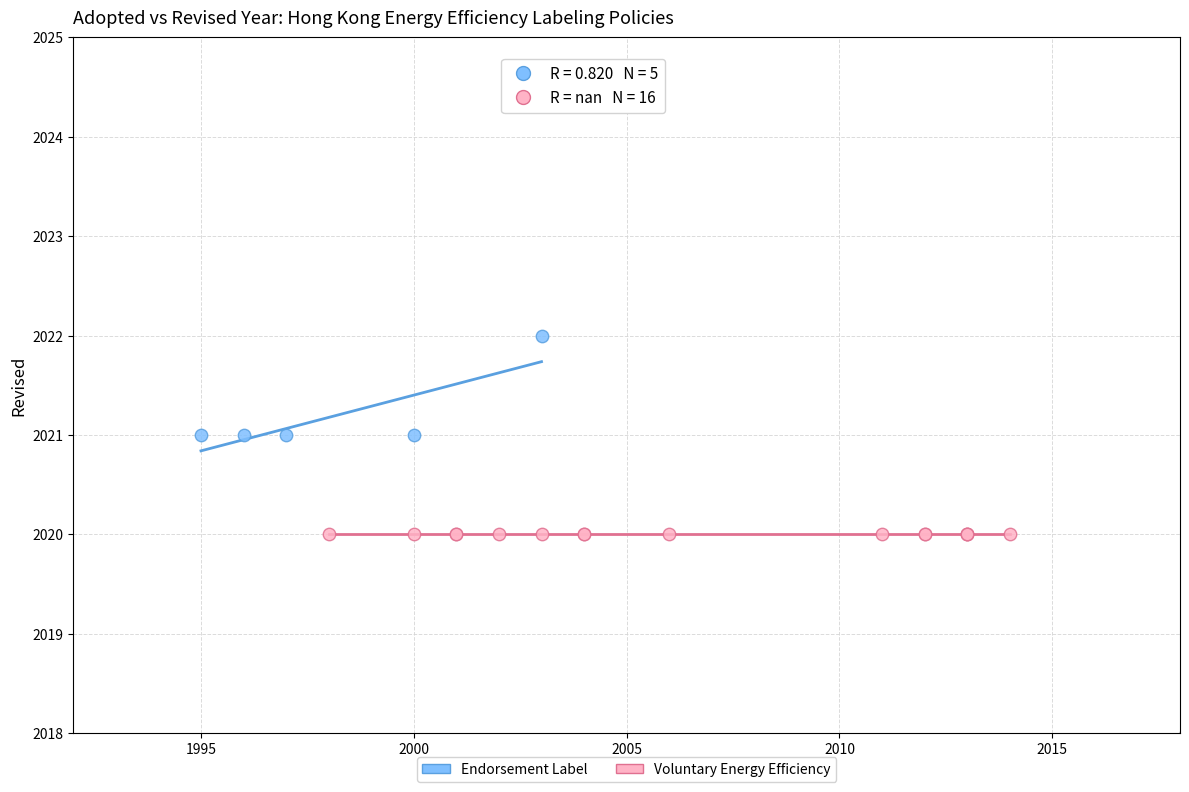

What are all the series names shown in the legend?

Endorsement Label, Voluntary Energy Efficiency